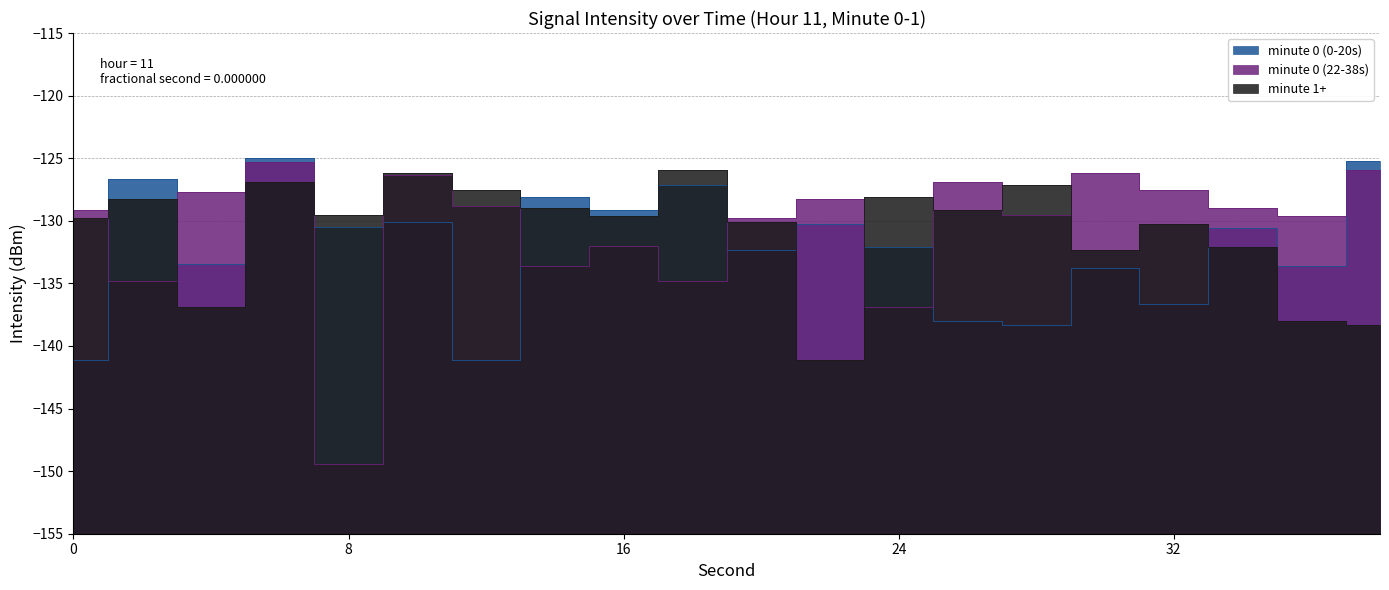

What is the approximate value at 14?

-128.1